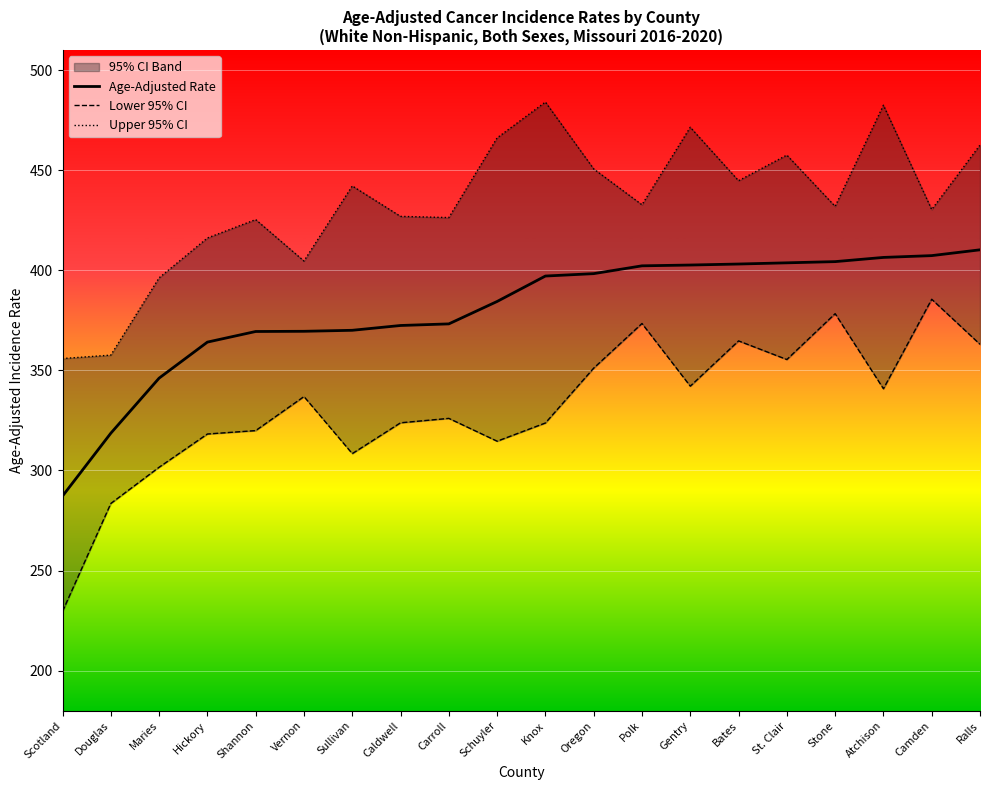

What is the maximum value for Age-Adjusted Rate?

410.2